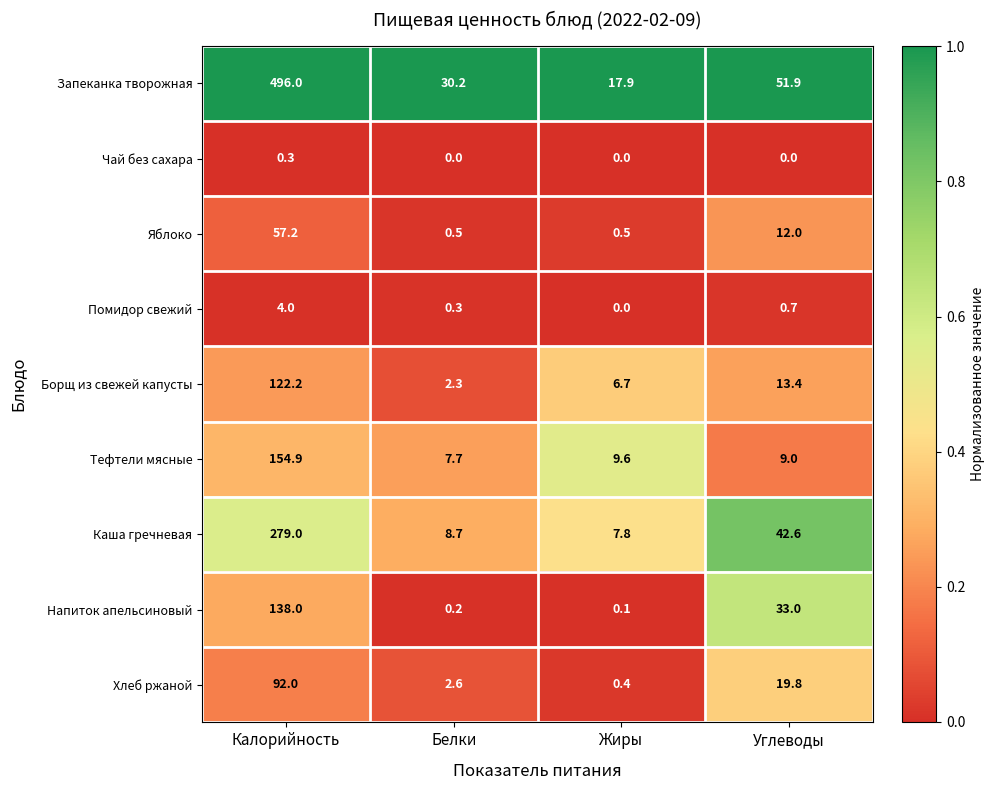

What is the maximum value shown in the chart?

496.0